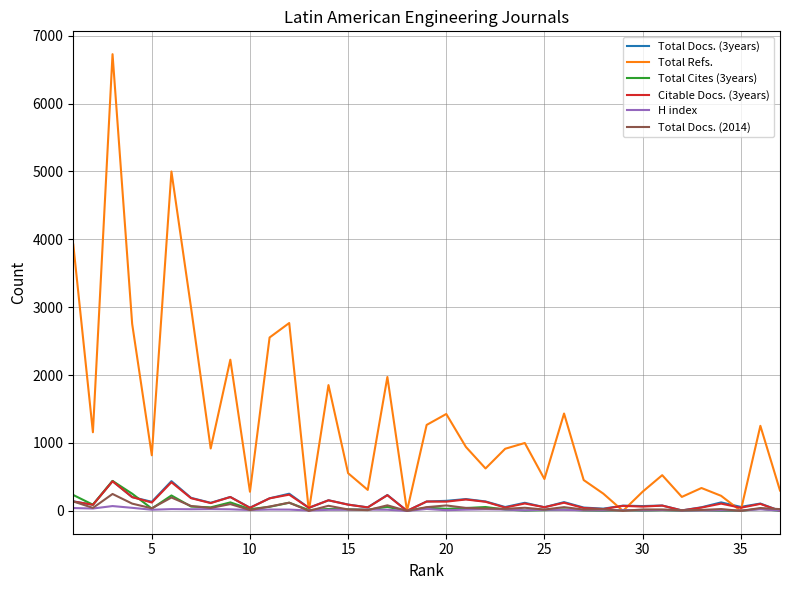

Which series has the largest total across all categories?

Total Refs.